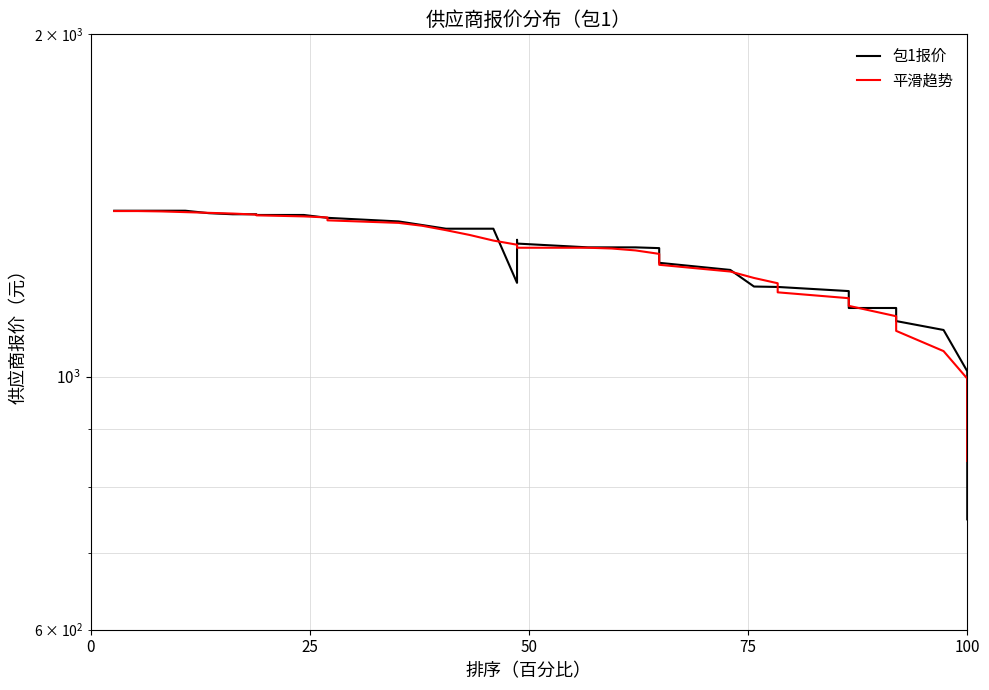

How many values in the 包1报价 series are below 1300?

18